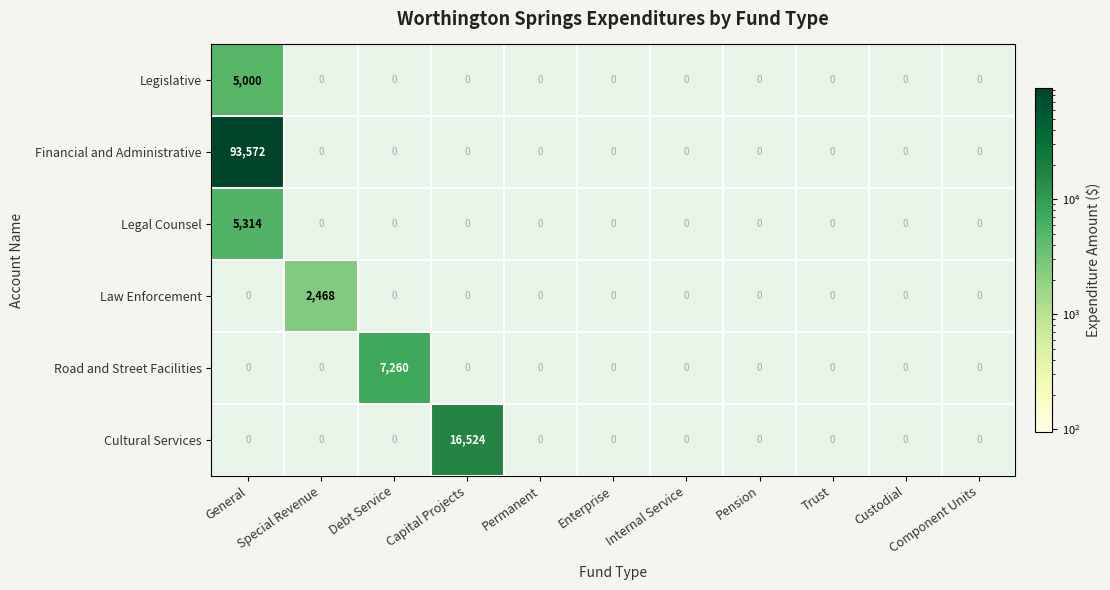

True or false: Cultural Services has a value of 9649 at Pension.

False